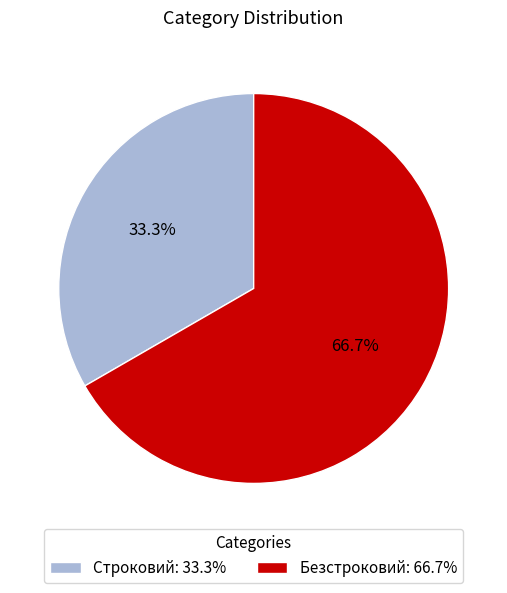

Does Безстроковий represent more than half of the total?

Yes